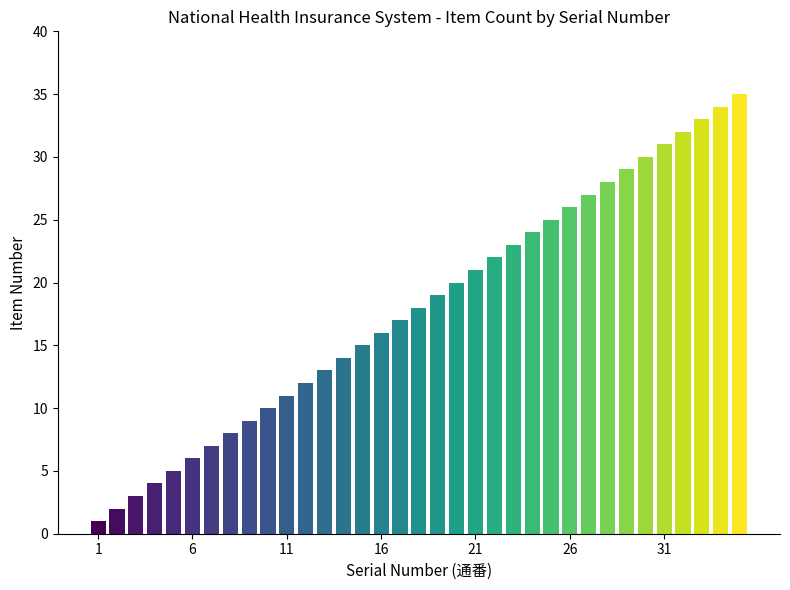

What is the average value?

18